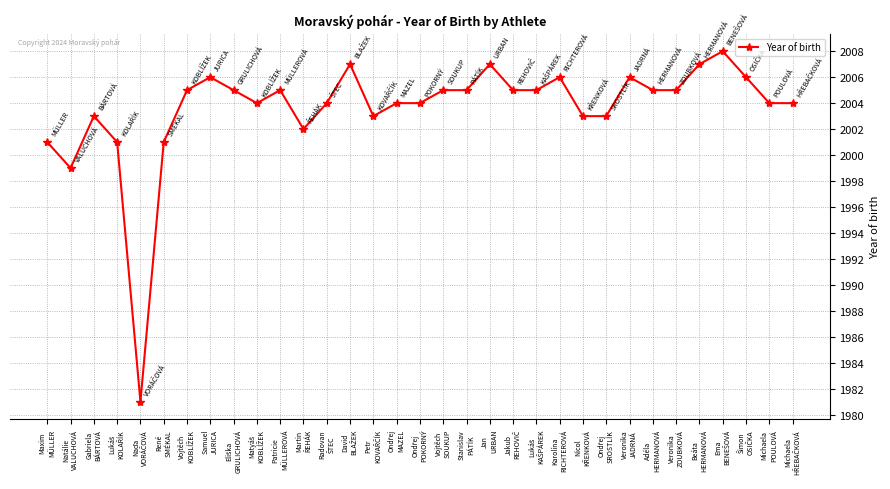

True or false: the data shows 2006 at Samuel
JURICA.

True